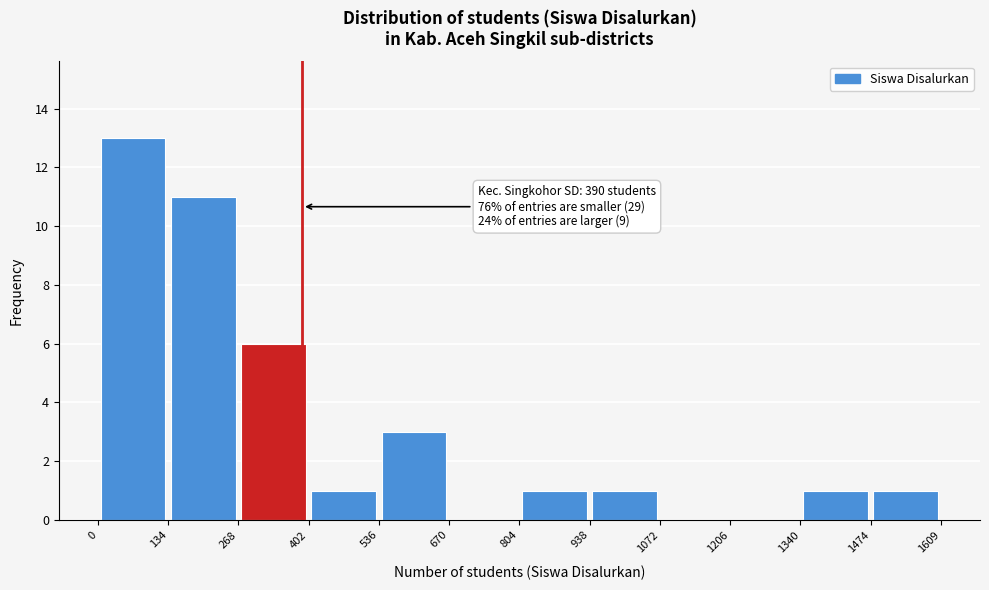

Which range on the x-axis has the tallest bar?

0 to 134